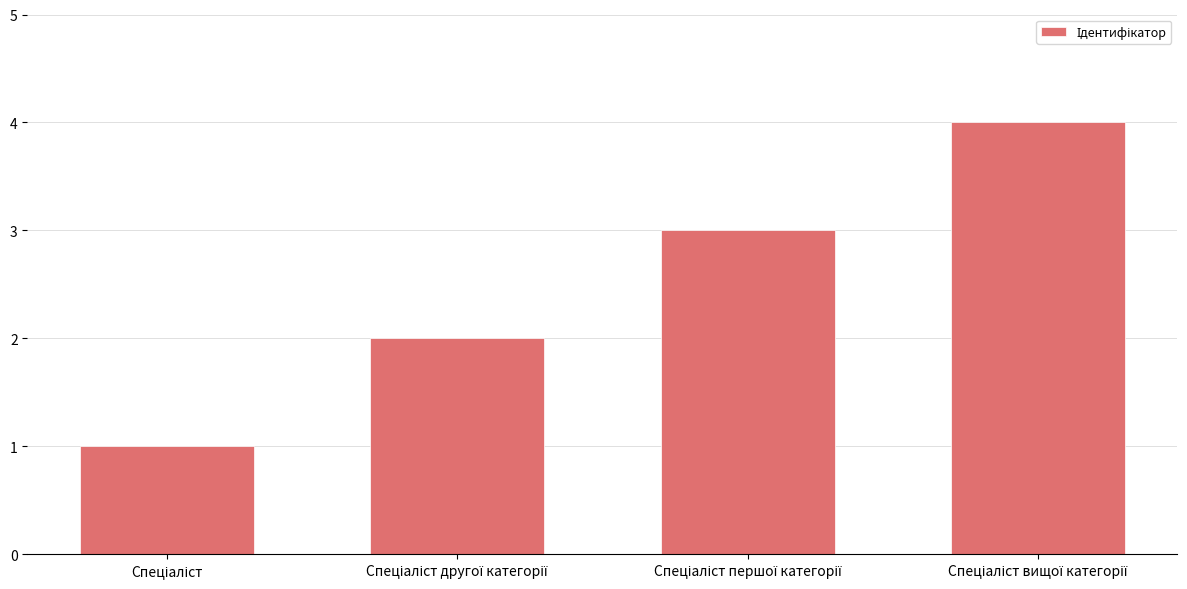

What is the sum of all values?

10